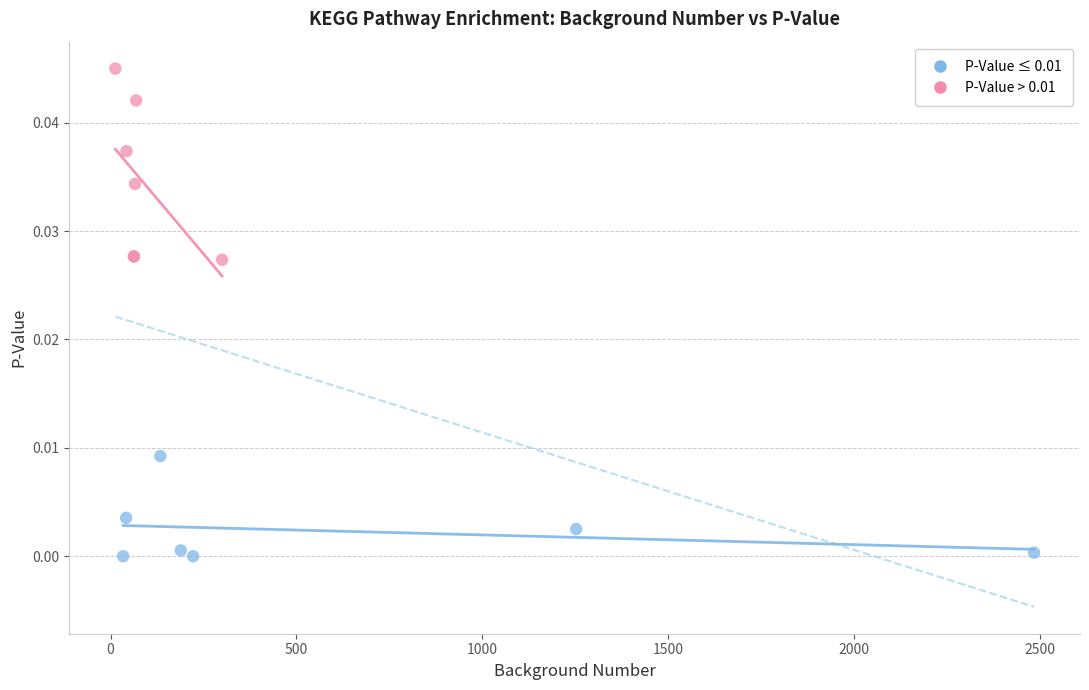

Which series has the widest spread of Y values?

P-Value > 0.01